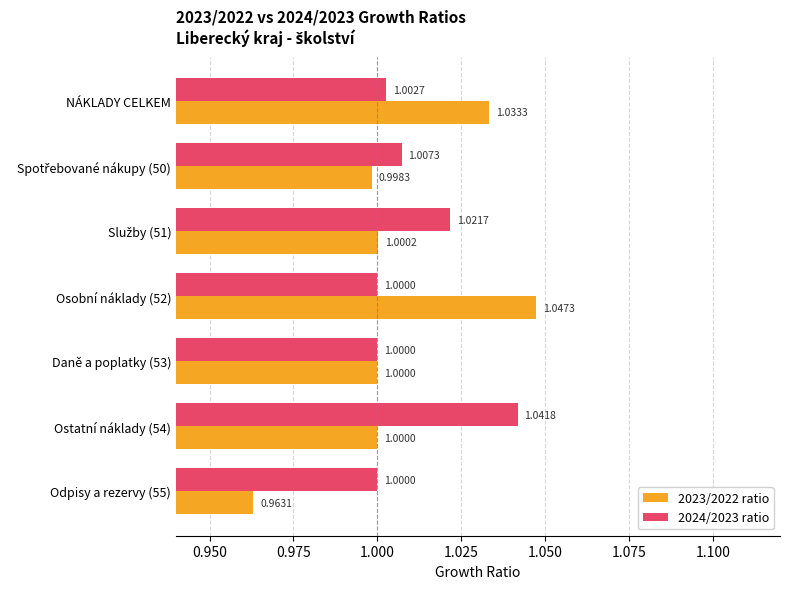

What is the sum of the 2024/2023 ratio values at Odpisy a rezervy (55) and Osobní náklady (52)?

2.0